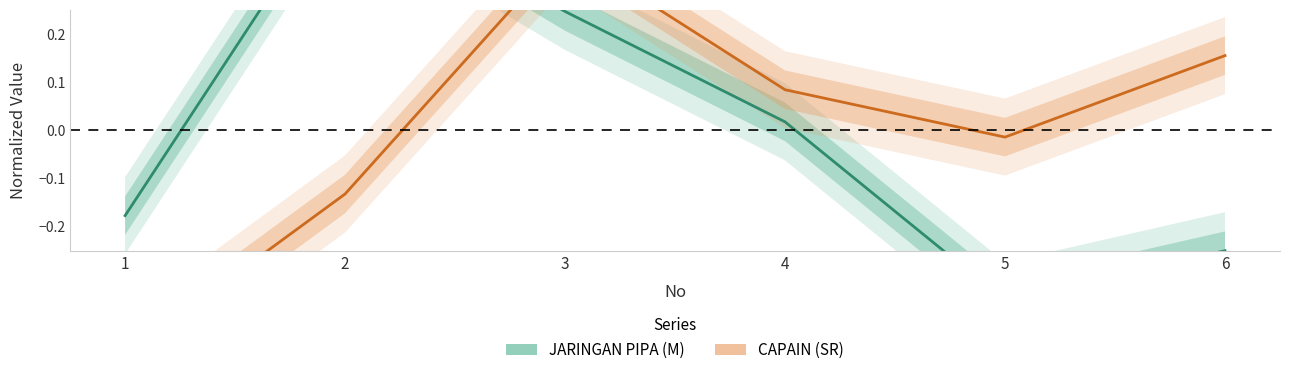

True or false: CAPAIN (SR) and JARINGAN PIPA (M) cross at least once.

True